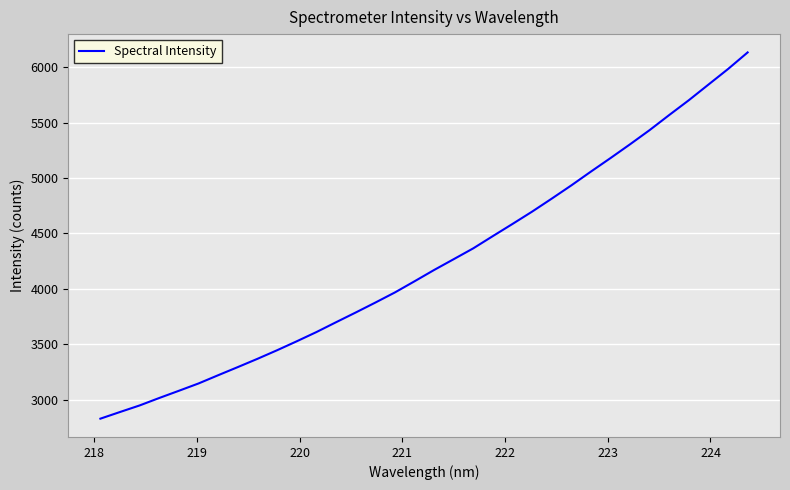

What is the minimum value shown in the chart?

2827.4